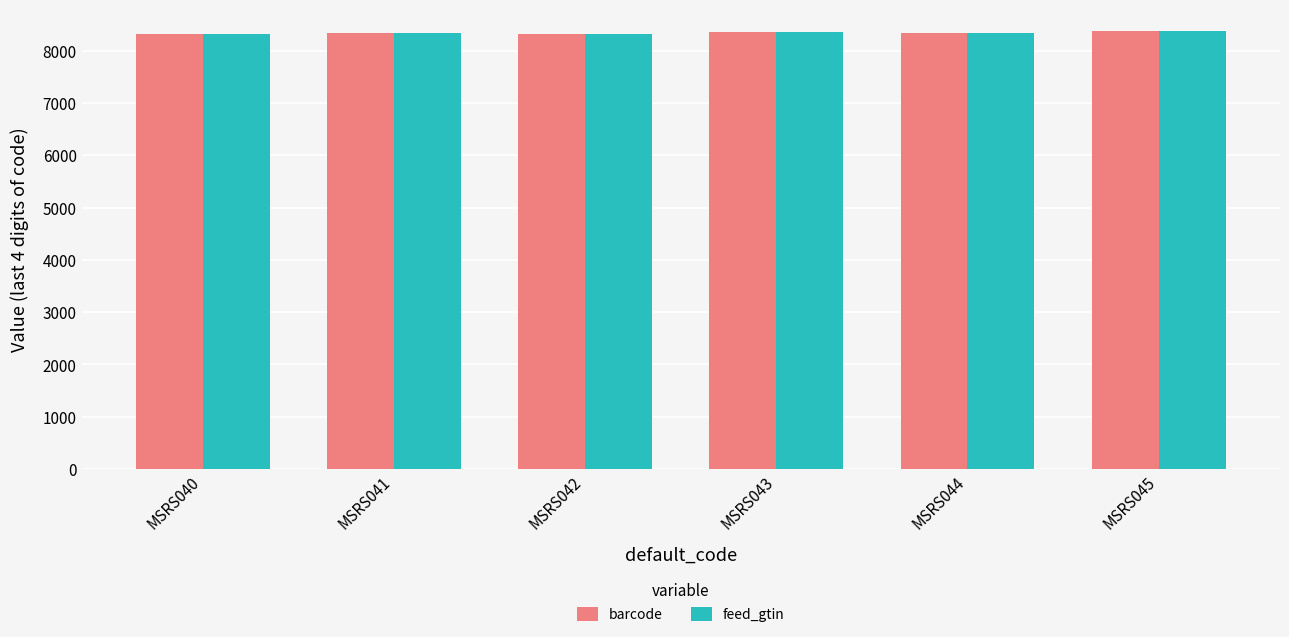

What is the total value across all series at MSRS044?

16676